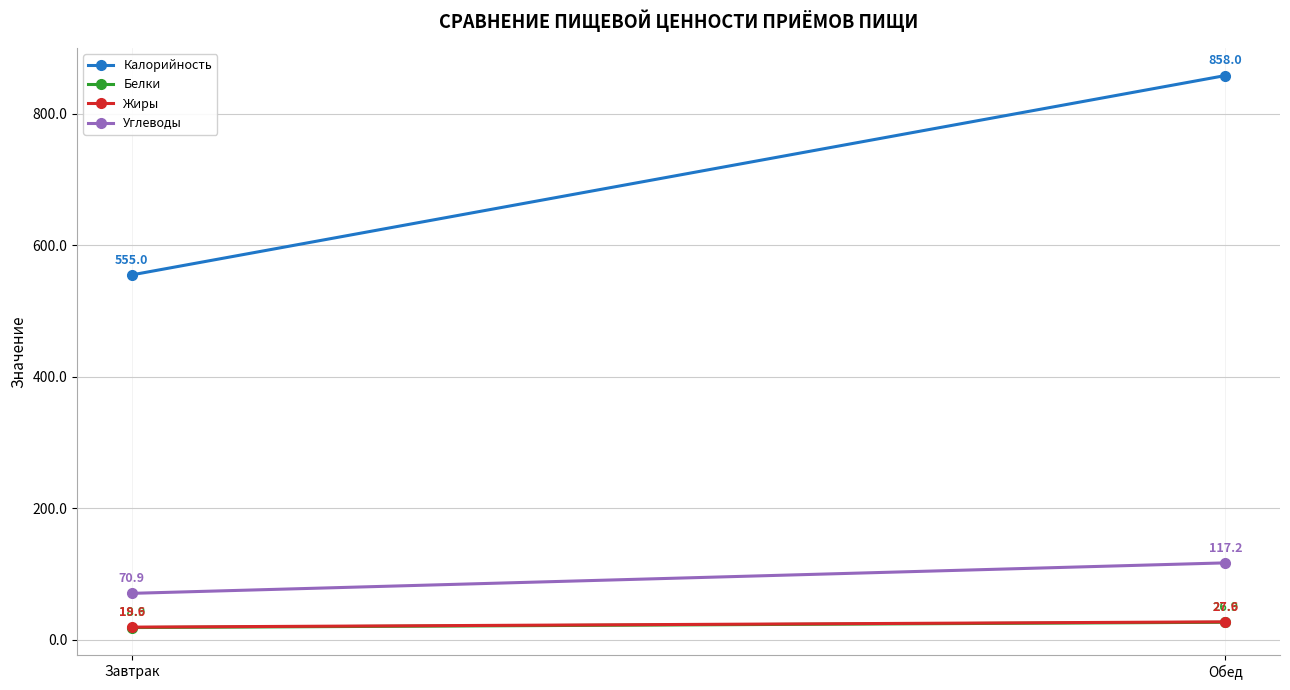

Between Завтрак and Обед, which is larger?

Обед